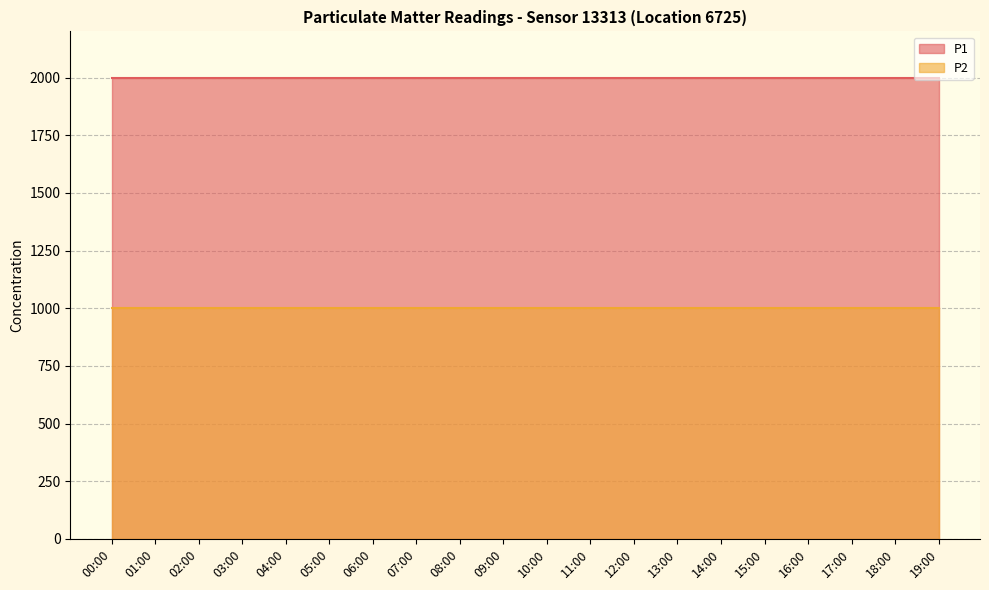

True or false: P1 has more than 1 interior local peaks.

False